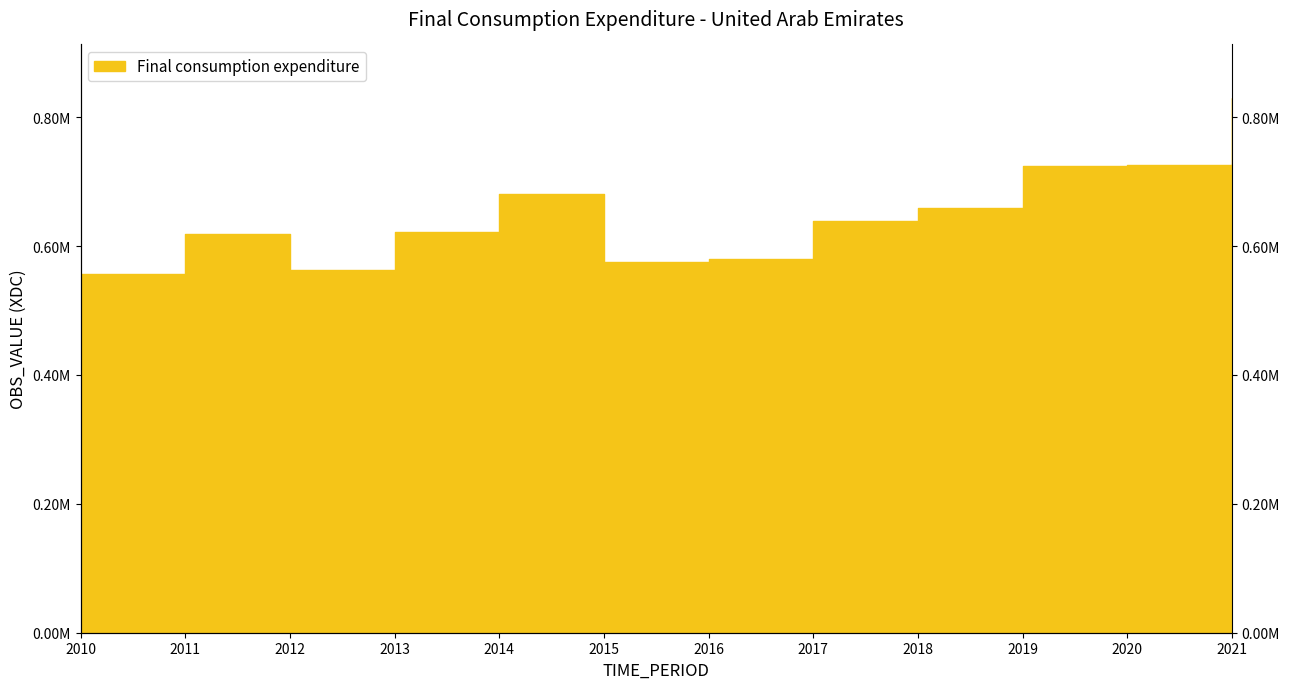

Which has a higher value, 2010 or 2020?

2020